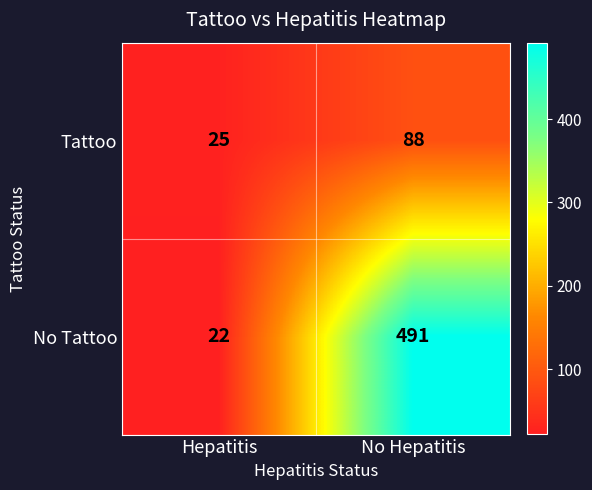

Rank the series by their maximum value, from highest to lowest.

No Tattoo, Tattoo